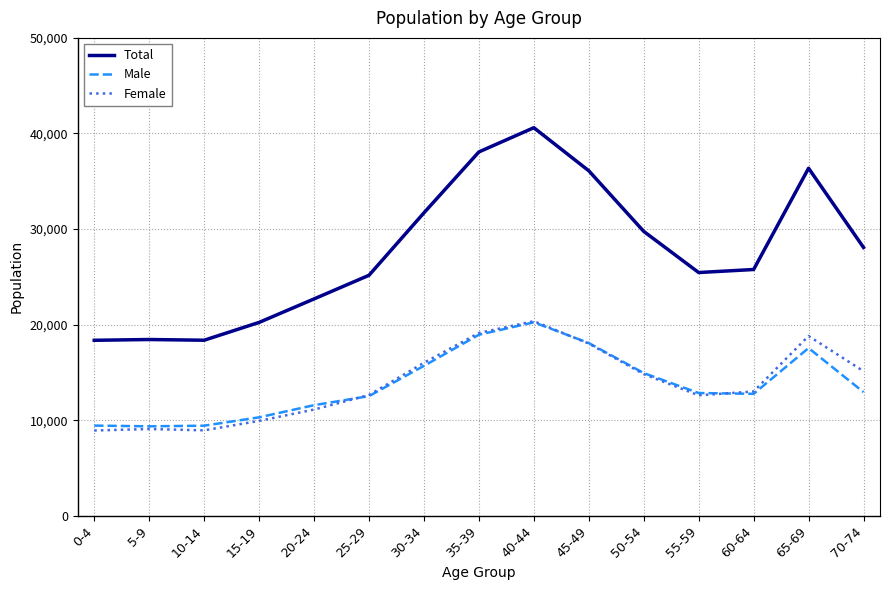

Is the value of Total at 60-64 greater than the value of Male at 45-49?

Yes